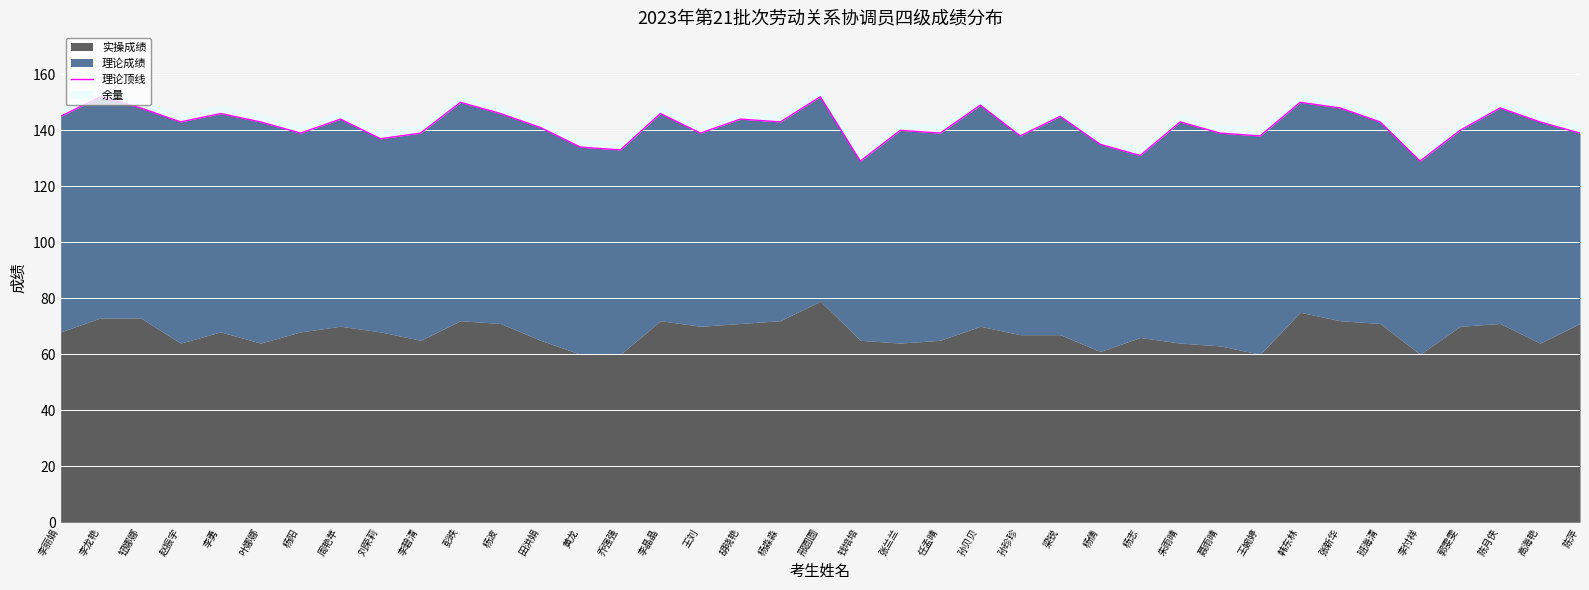

What is the value of the 21st point from the left?

129